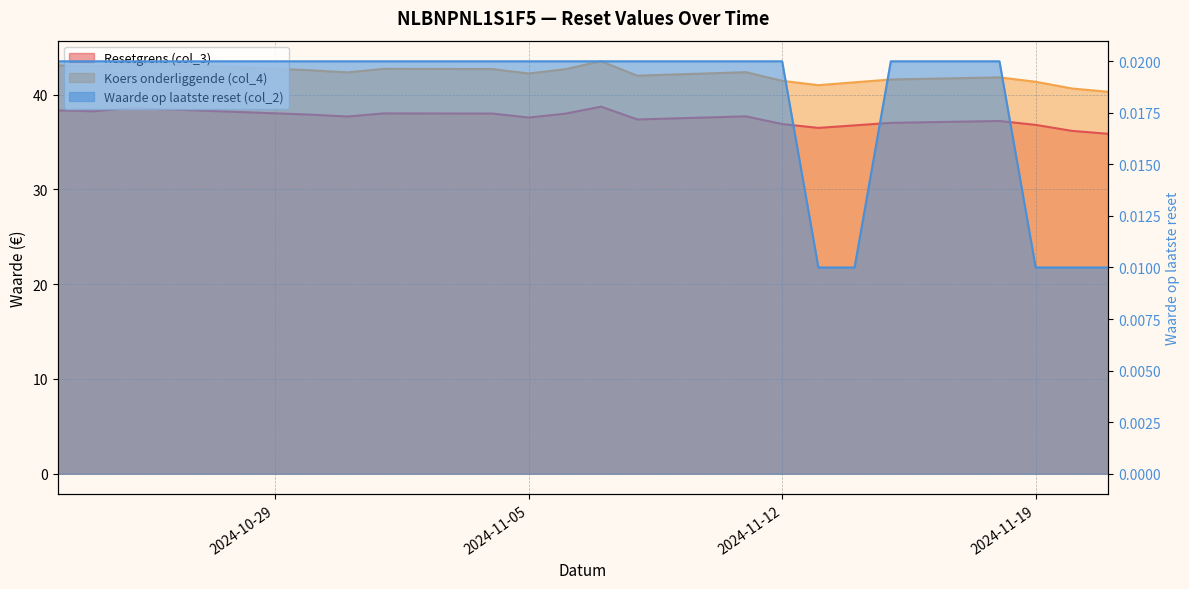

What is the difference between the Koers onderliggende (col_4) values at 2024-11-21 and 2024-10-24?

2.7